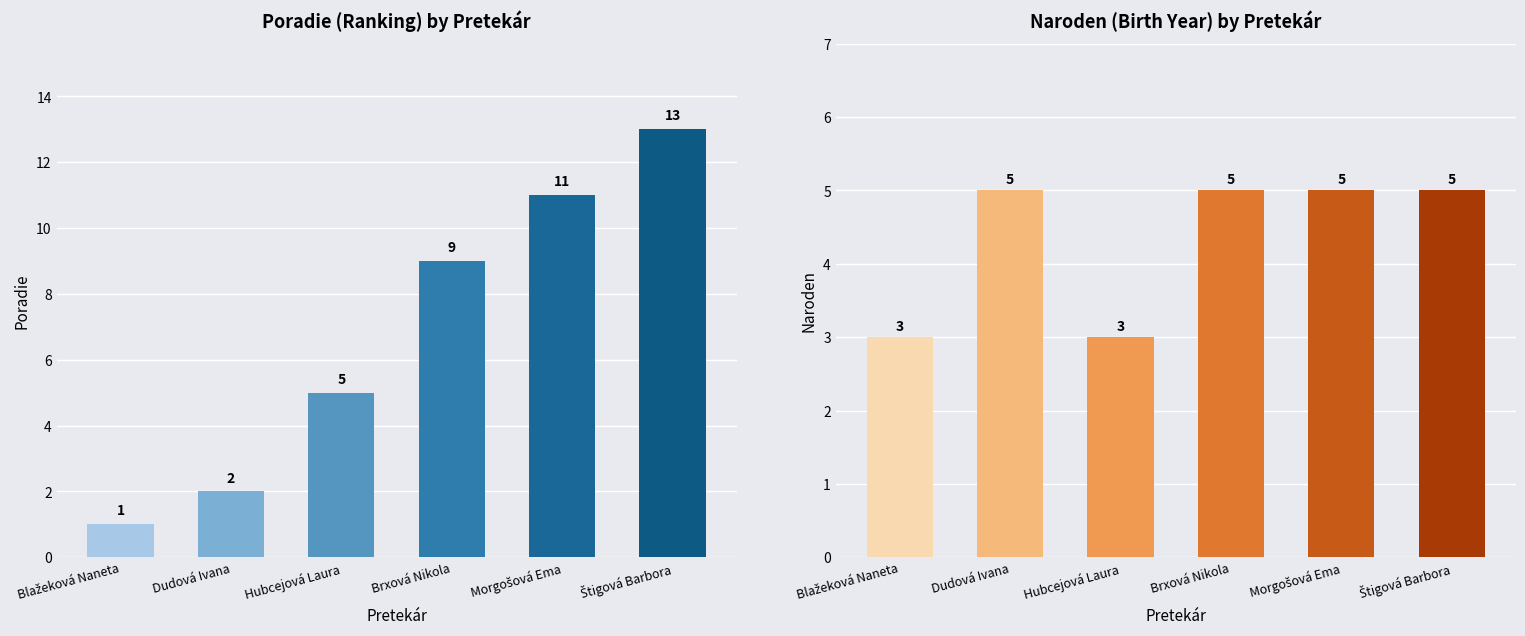

List the labels in order of Poradie value, largest first.

Štigová Barbora, Morgošová Ema, Brxová Nikola, Hubcejová Laura, Dudová Ivana, Blažeková Naneta